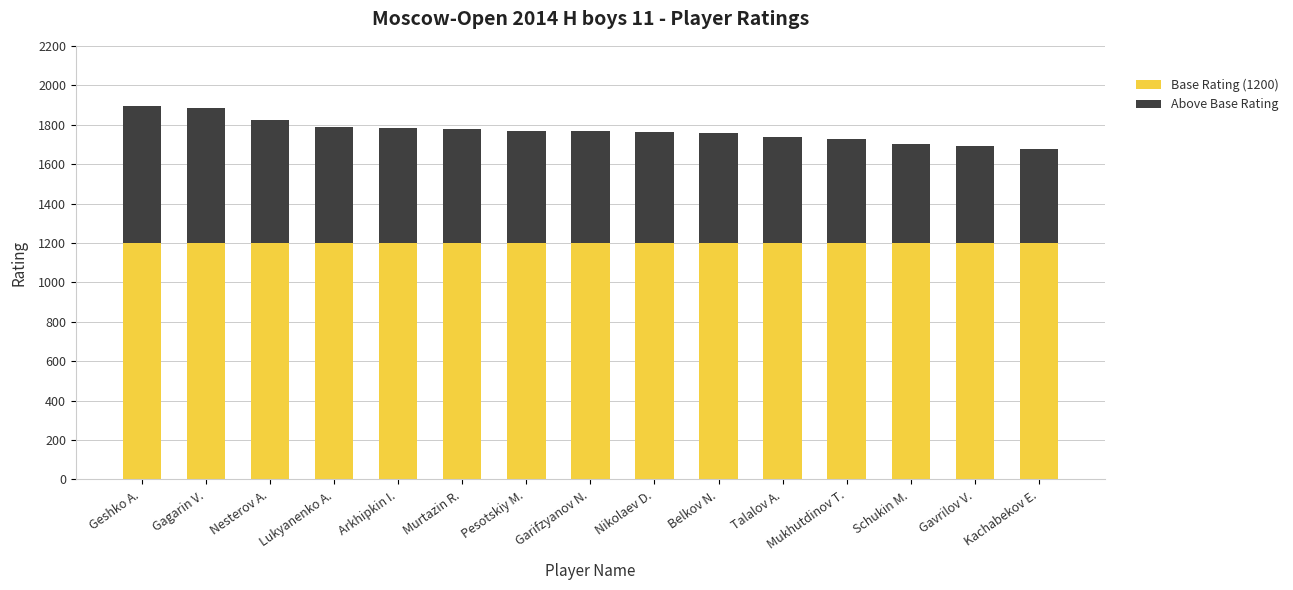

What are all the series names shown in the legend?

Base Rating (1200), Above Base Rating